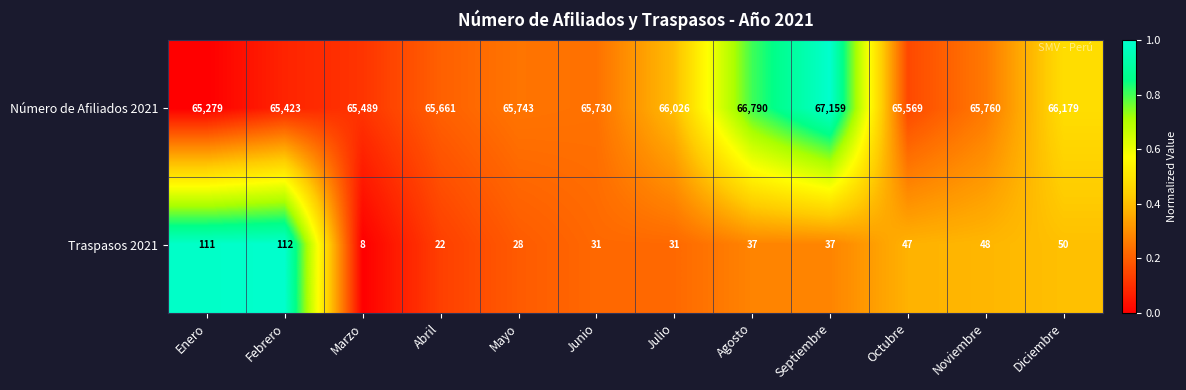

The value of Traspasos 2021 at Agosto is 37. True or false?

True